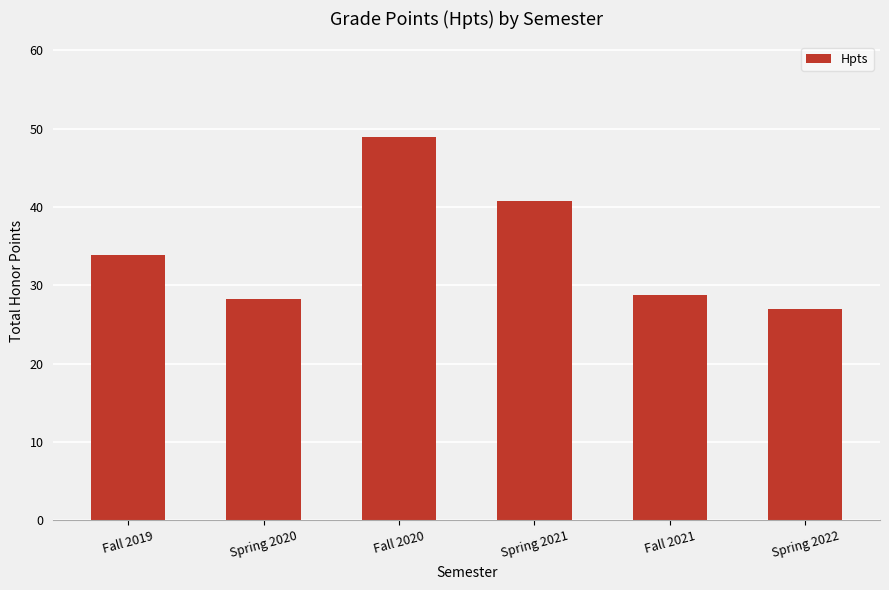

What is the greatest value displayed?

48.9